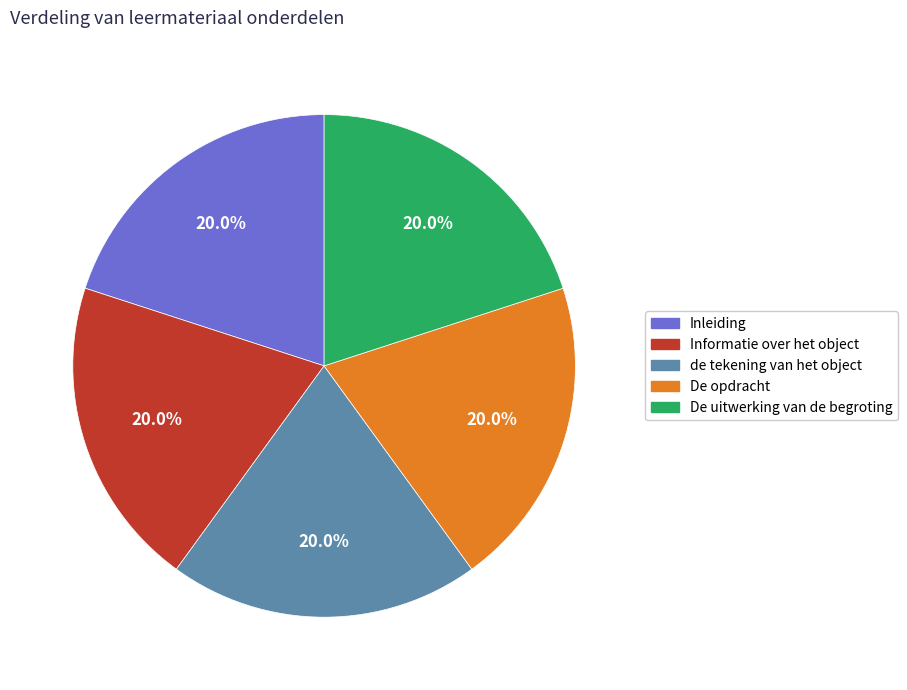

Is it true that De uitwerking van de begroting is 28% of the pie?

False